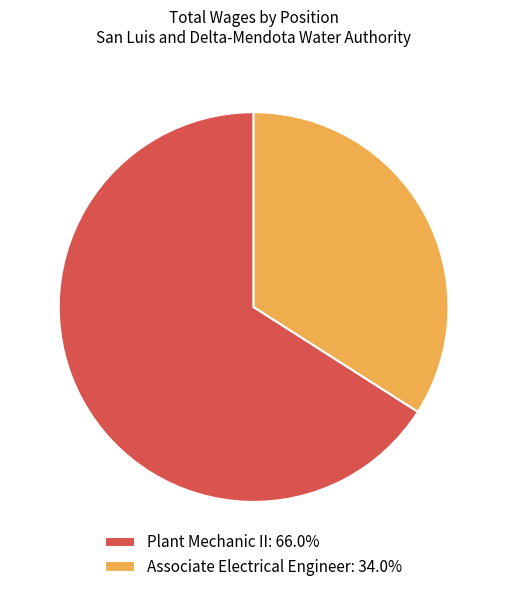

Rank the categories by value from highest to lowest.

Plant Mechanic II, Associate Electrical Engineer